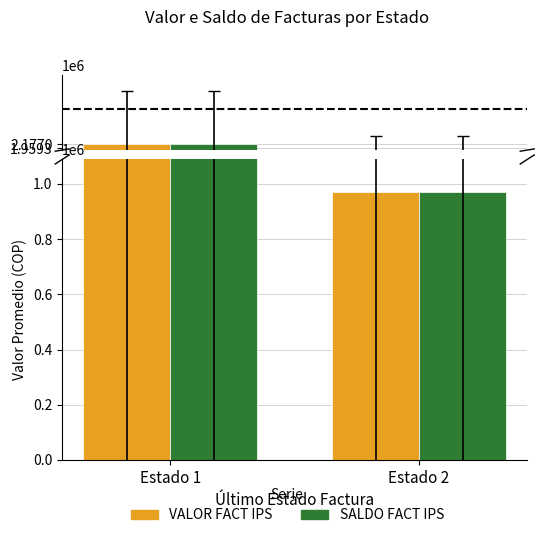

What is the maximum value for SALDO FACT IPS?

2176958.2